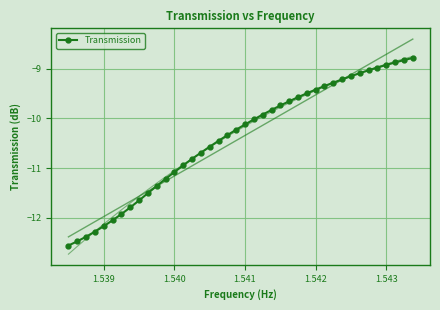

What is the highest value of the Transmission series?

-8.8